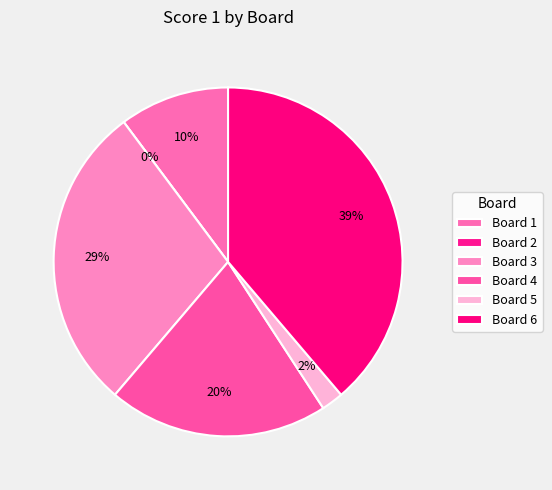

What is the smallest slice in the pie chart?

Board 2